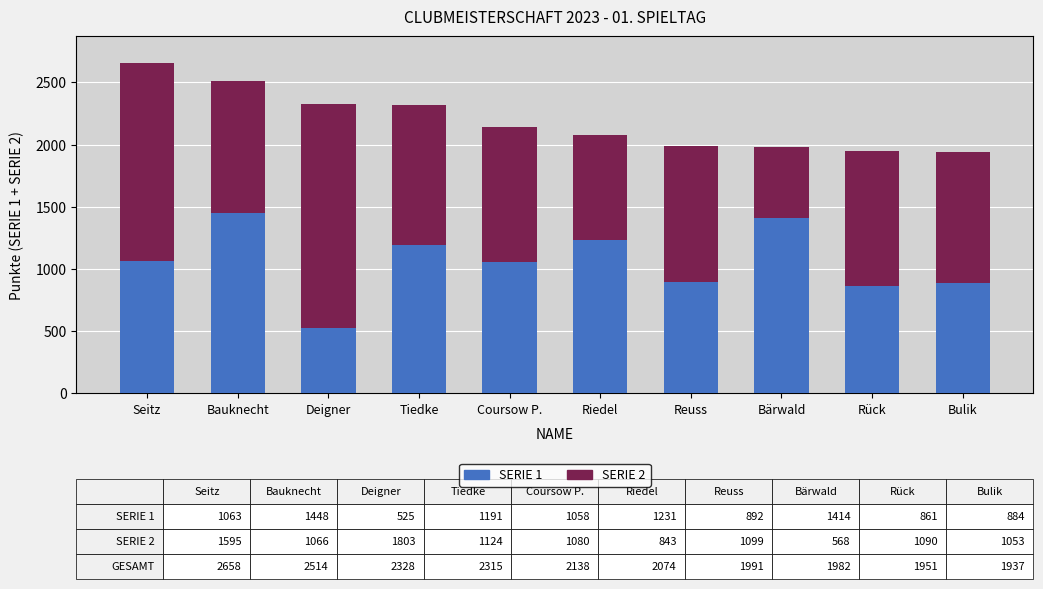

At which label does SERIE 1 reach its minimum?

Deigner